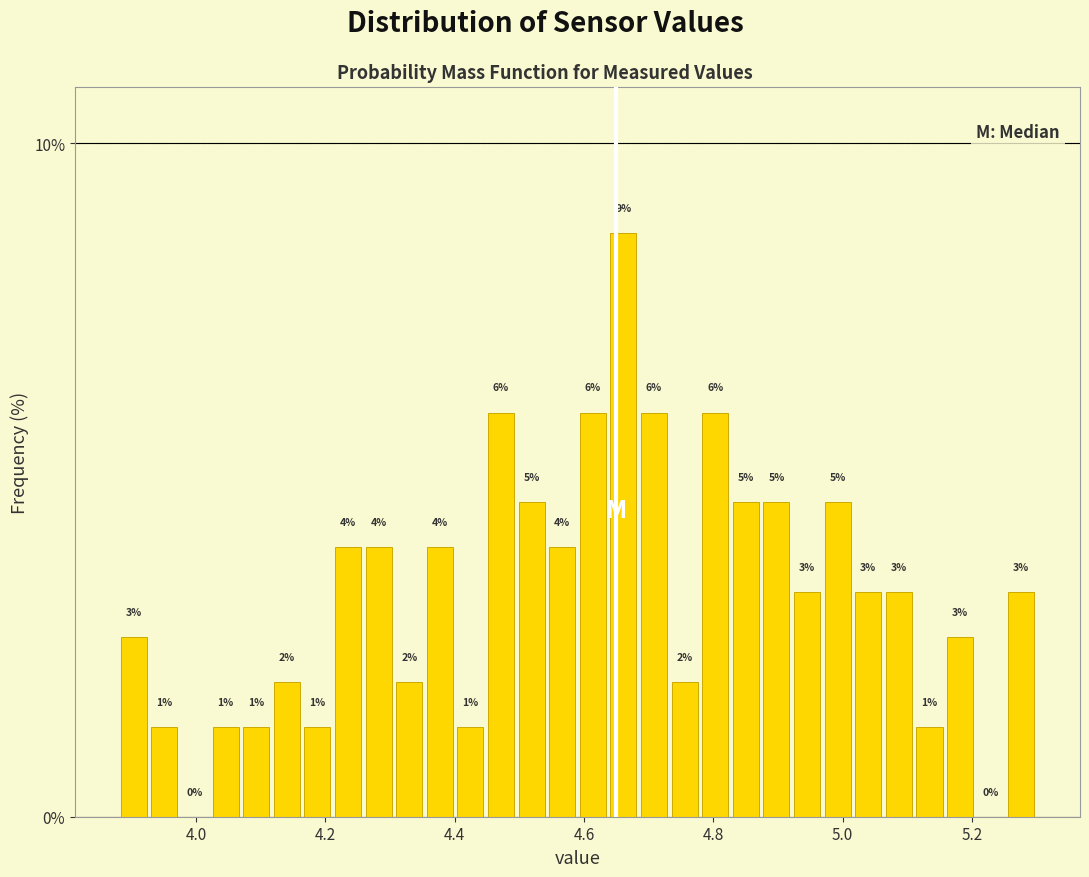

Around what value on the x-axis is the tallest bar? Give the approximate position of its centre, as read against the axis.

4.66